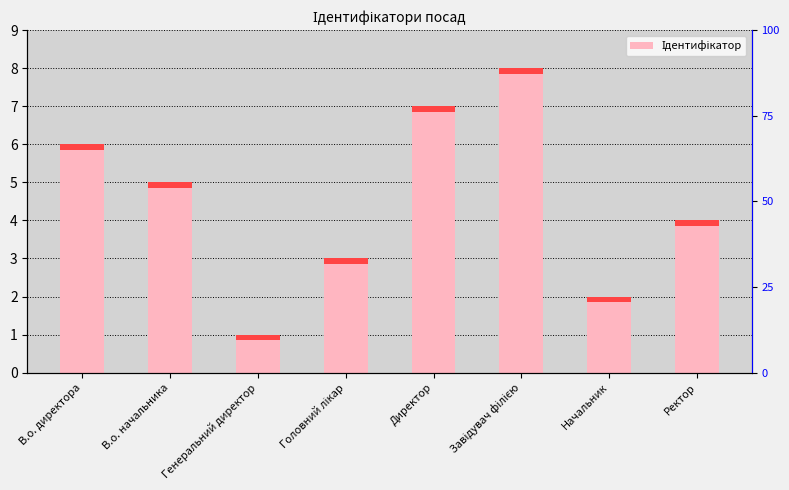

Are the bars horizontal?

No